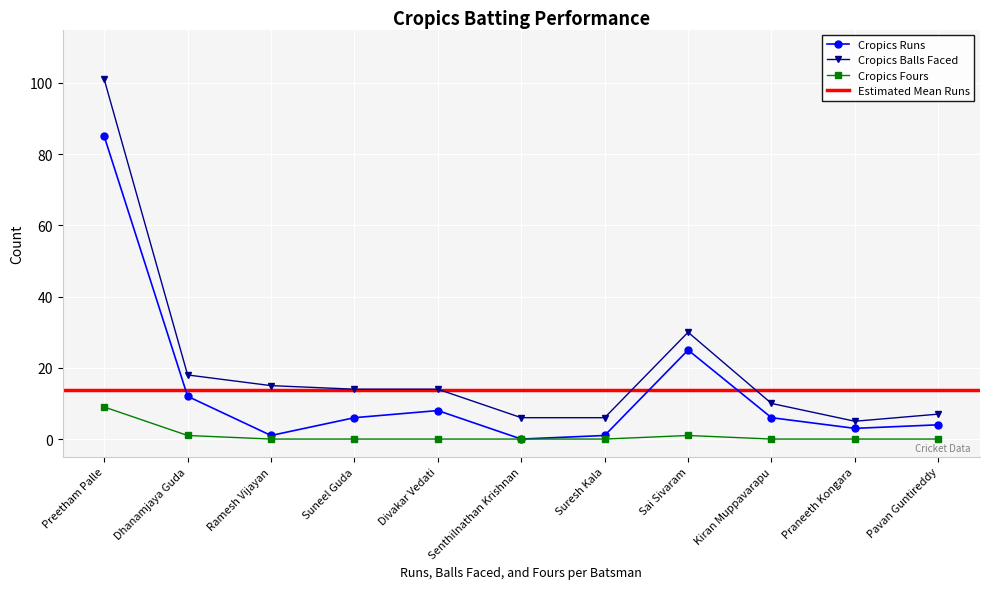

What is the sum of the Cropics Balls values at Dhanamjaya Guda and Praneeth Kongara?

23